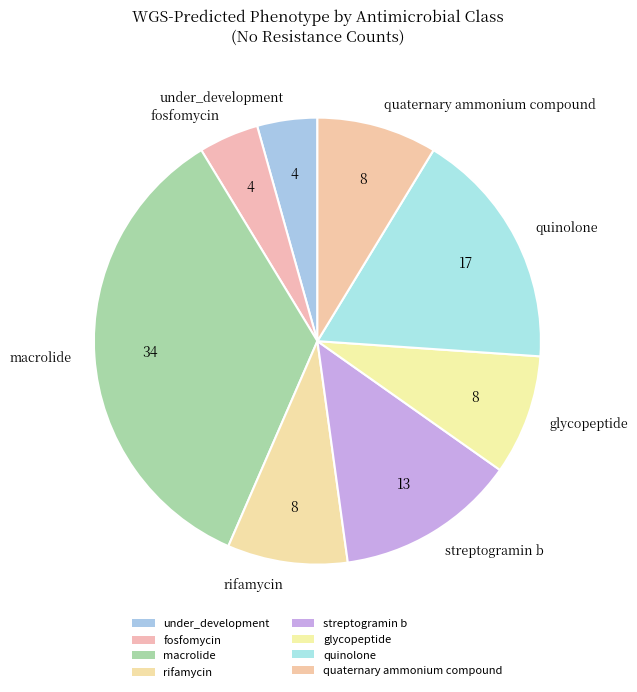

True or false: streptogramin b accounts for 22% of the total.

False